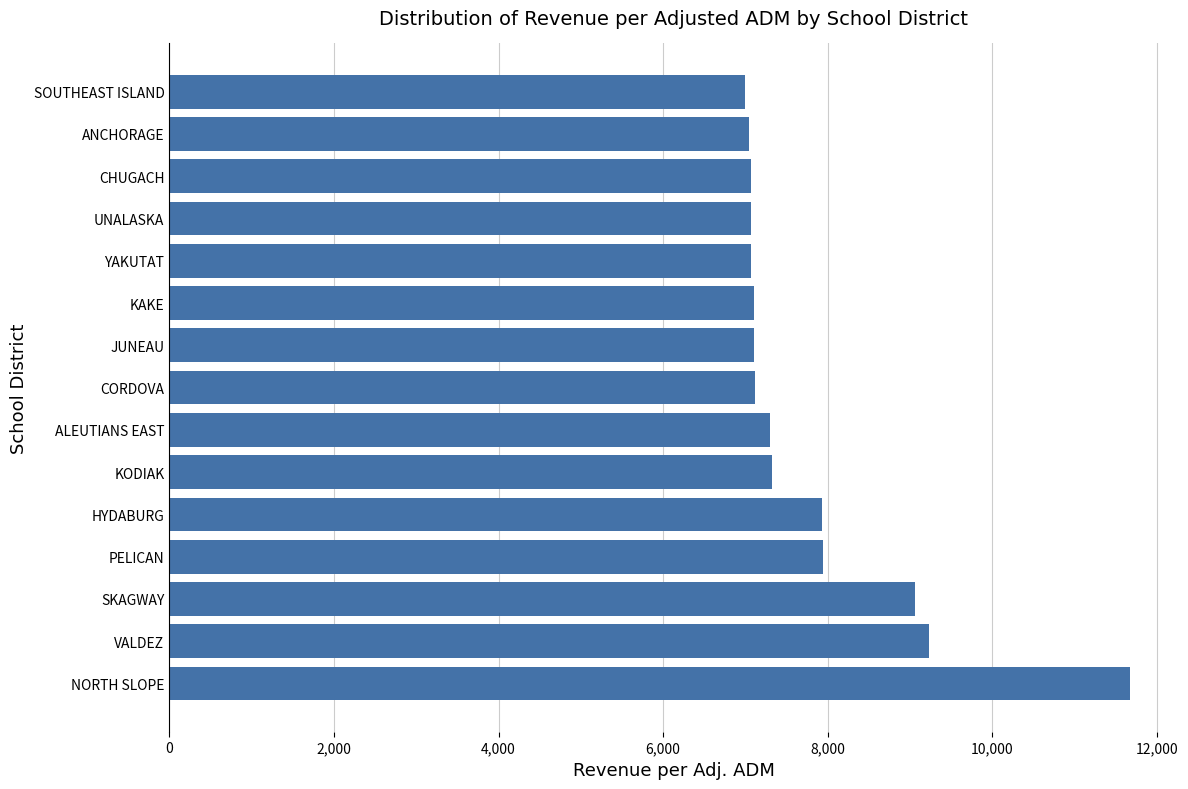

What is the change in value from VALDEZ to SOUTHEAST ISLAND?

-2242